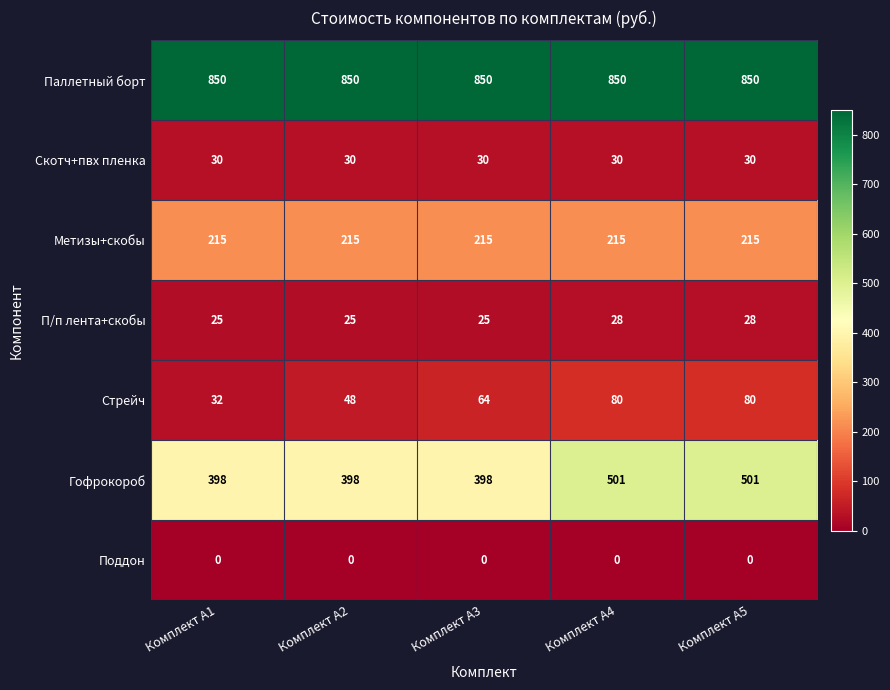

Between Комплект А1 and Комплект А4, which series saw the biggest shift?

Гофрокороб